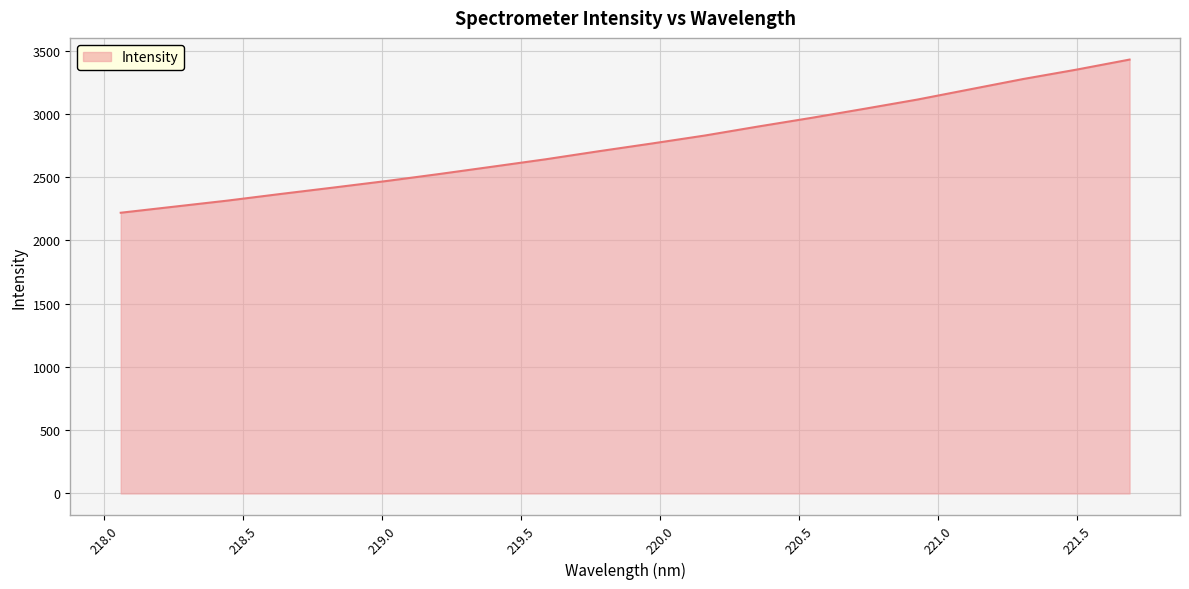

What is the greatest value displayed?

3429.7